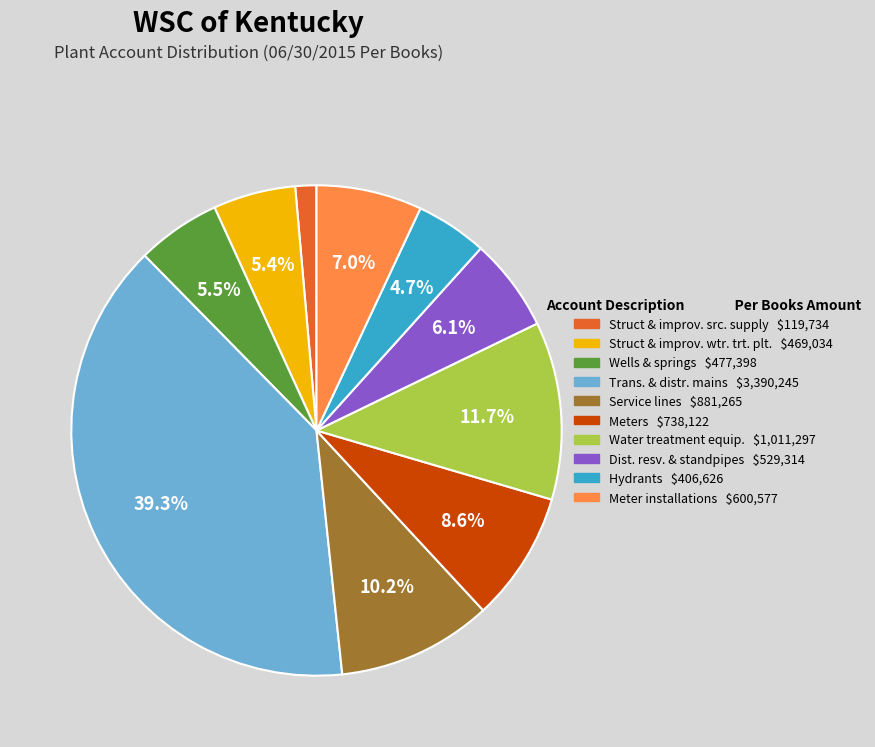

What percentage is NOT represented by Meters?

91.4%